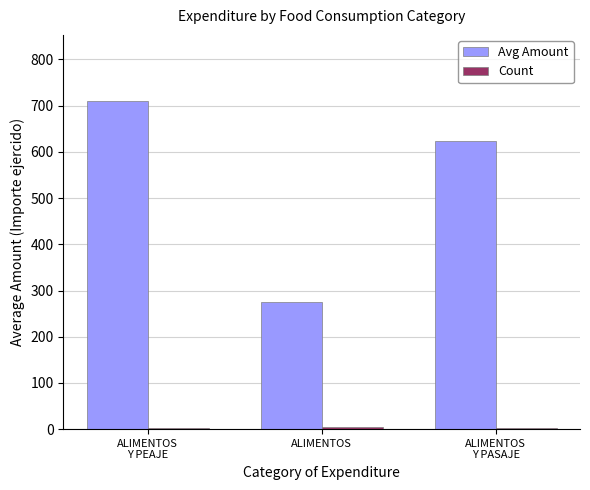

True or false: Avg Amount has a value of 276.0 at ALIMENTOS.

True